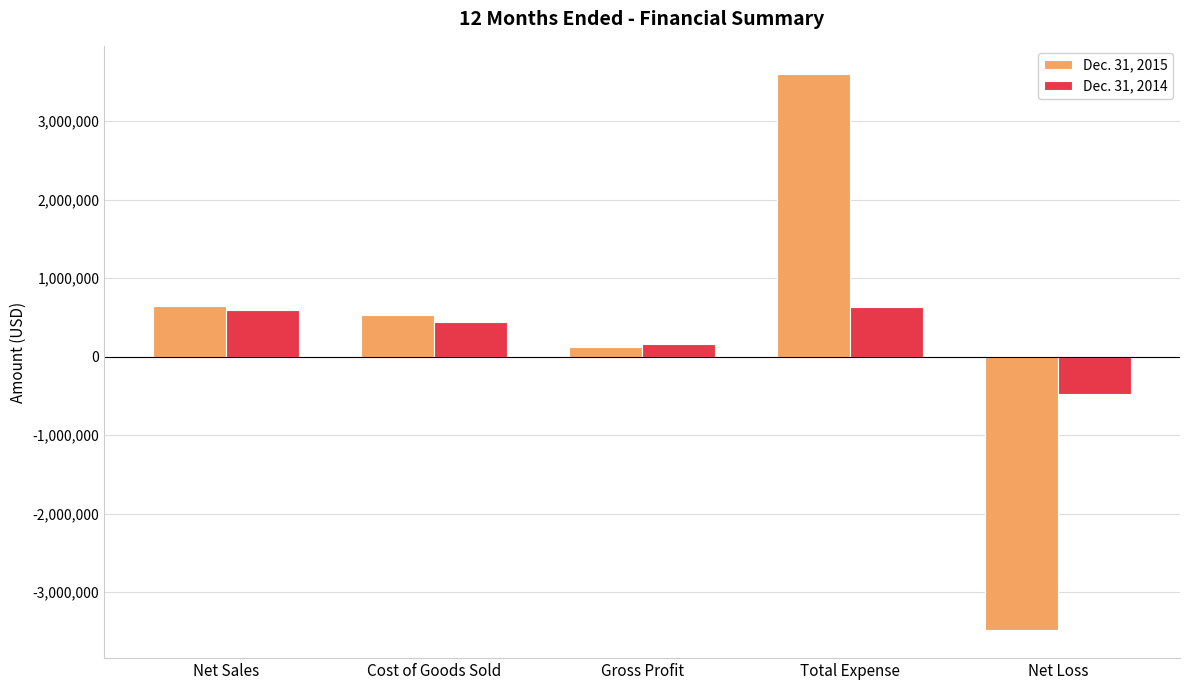

Reading left to right, list all the values displayed in this chart.

Dec. 31, 2015: Net Sales=651667	Cost of Goods Sold=532581	Gross Profit=119086	Total Expense=3606843	Net Loss=-3487757
Dec. 31, 2014: Net Sales=593004	Cost of Goods Sold=435401	Gross Profit=157603	Total Expense=636944	Net Loss=-479341